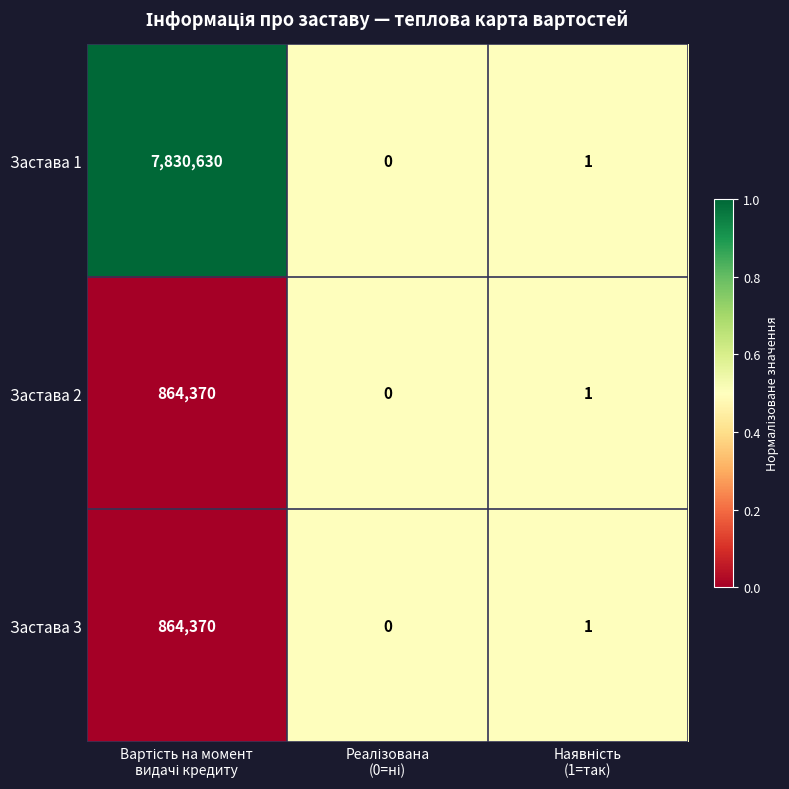

Which series has the widest spread of values?

Застава 1